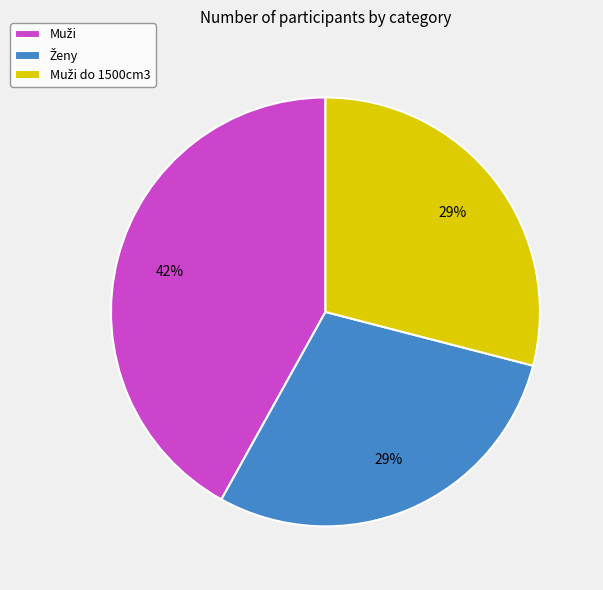

Count the number of slices in the pie.

3